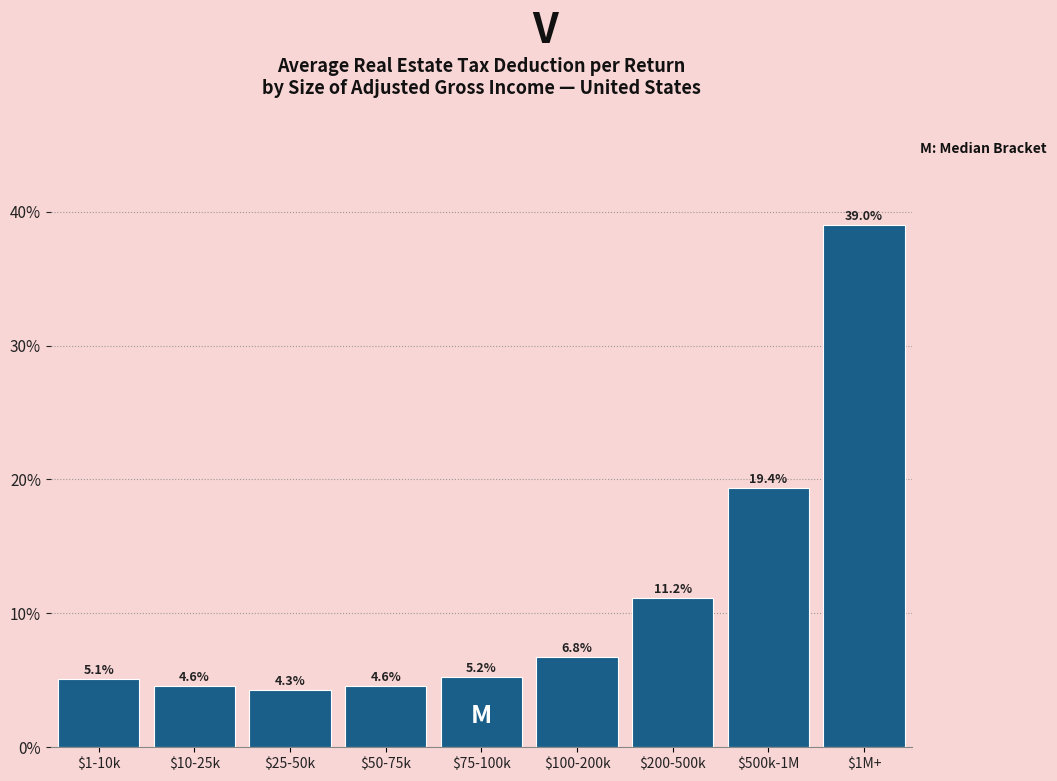

Reading left to right, transcribe all the data shown in this chart.

5.1	4.6	4.3	4.6	5.2	6.8	11.2	19.4	39.0